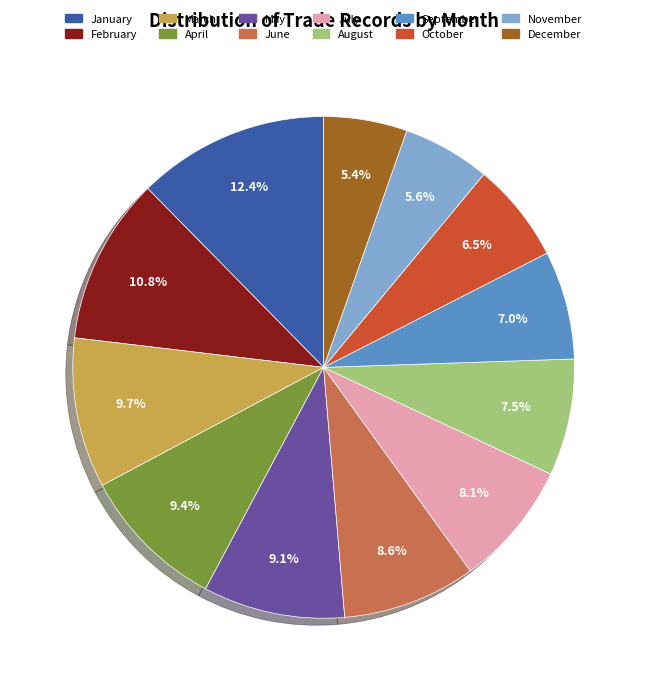

True or false: November accounts for 1% of the total.

False